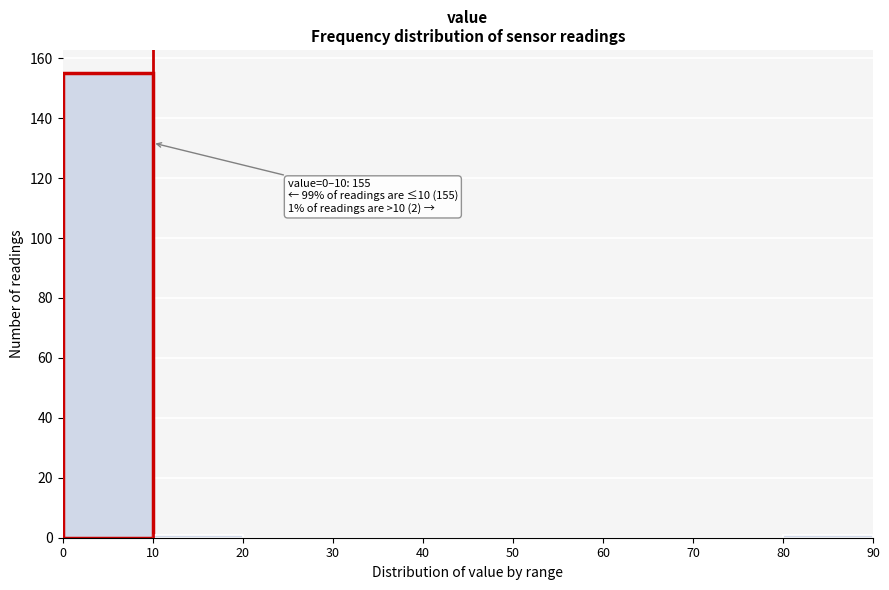

Over which range of the x-axis is the bar tallest?

0 to 10